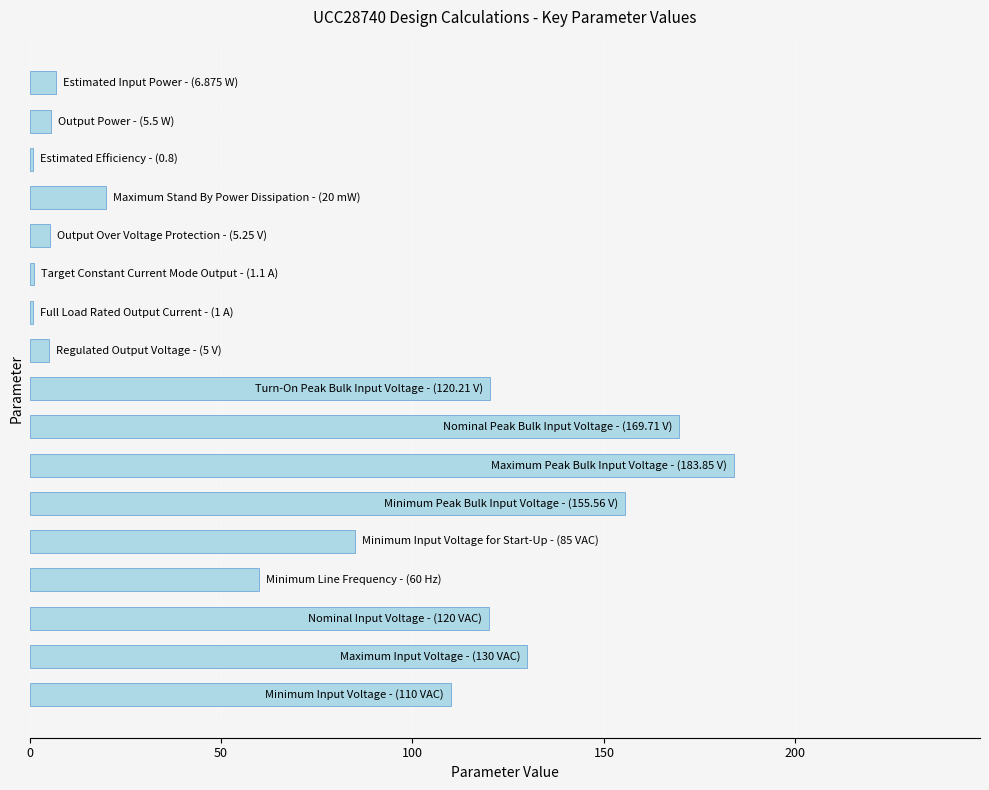

What is the difference between the second highest and minimum values?

168.9